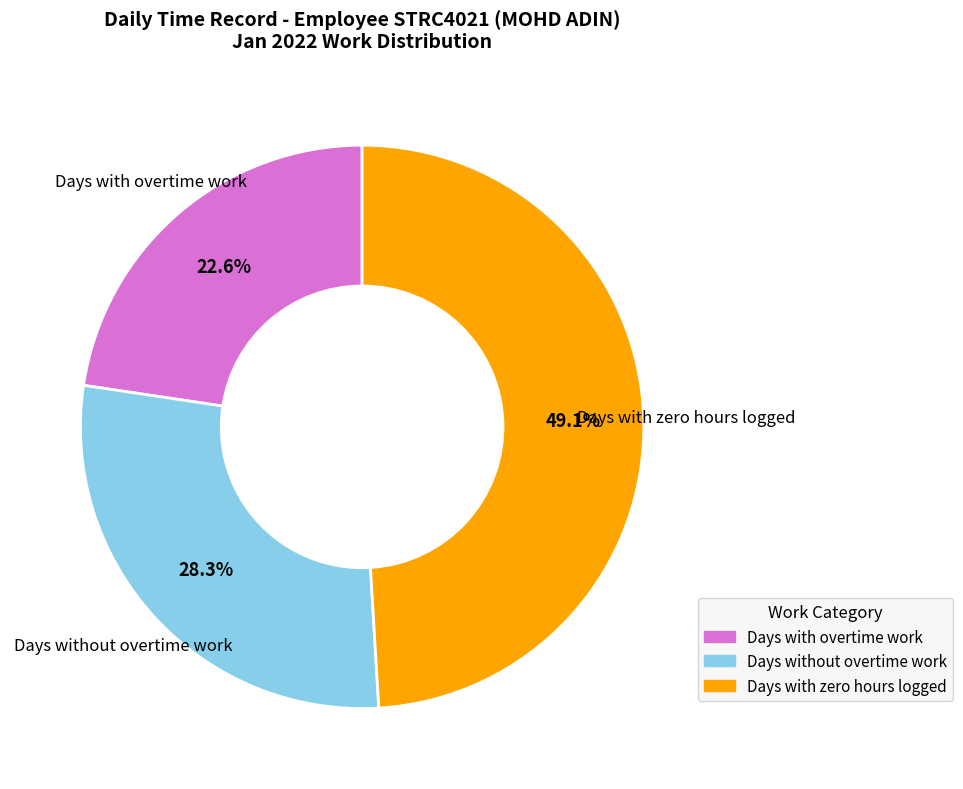

How many segments does this pie chart have?

3